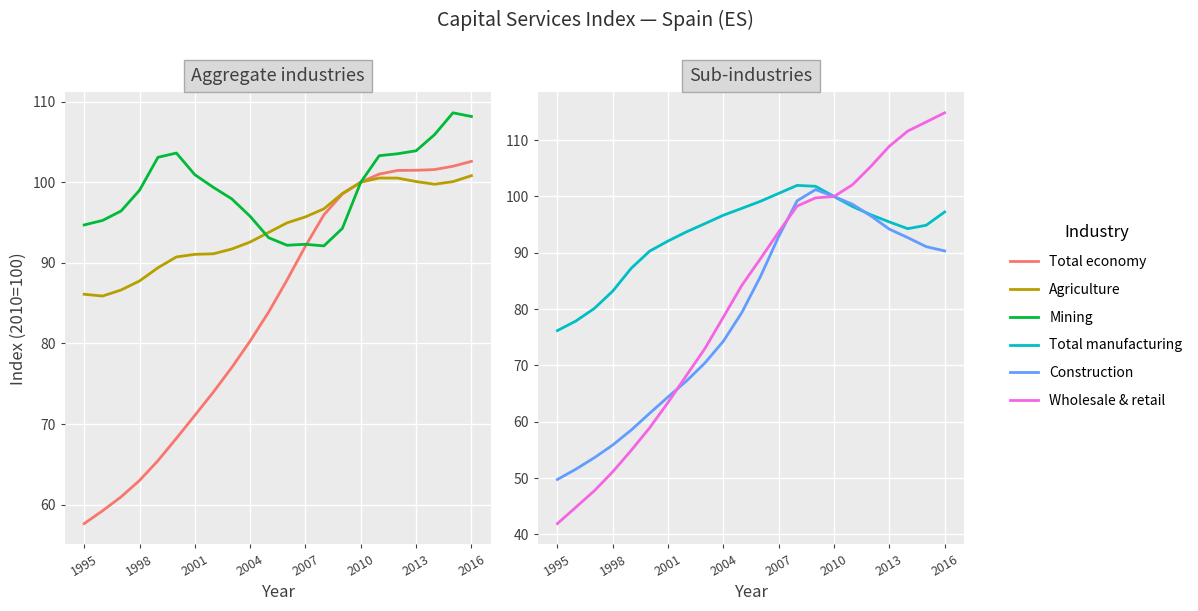

How many categories are shown in the chart?

22